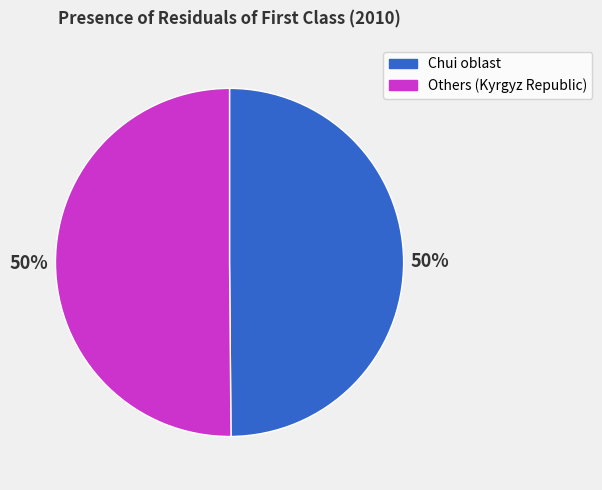

To the nearest percent, what is the average slice percentage?

50%